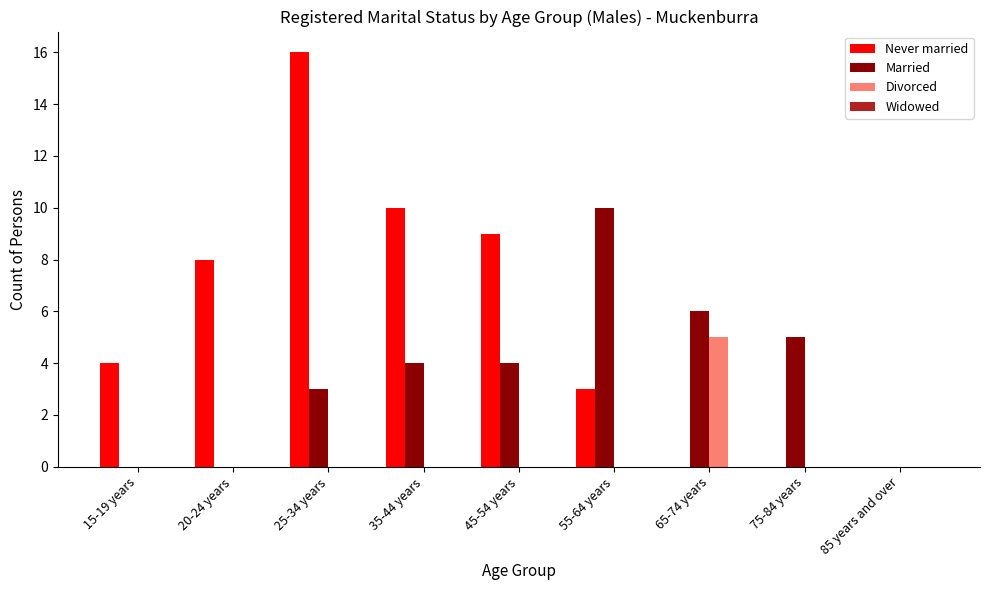

What is the difference between the Married values at 20-24 years and 25-34 years?

3